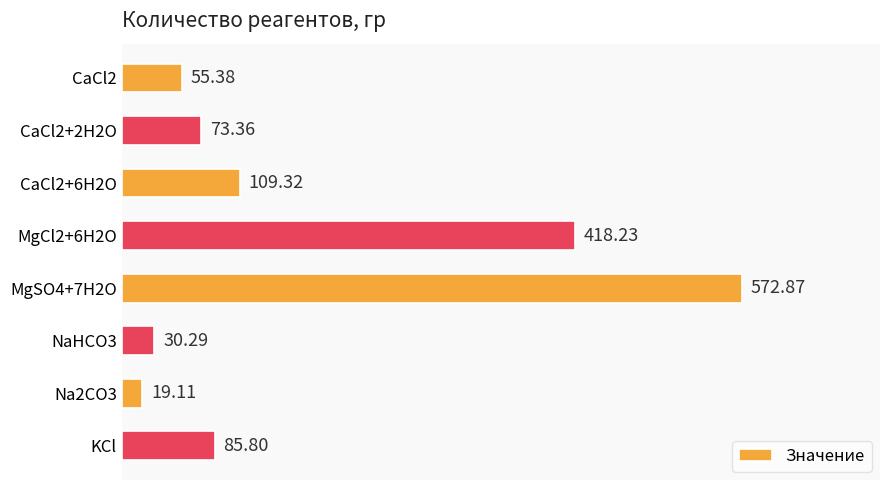

How many distinct data groups are displayed?

1